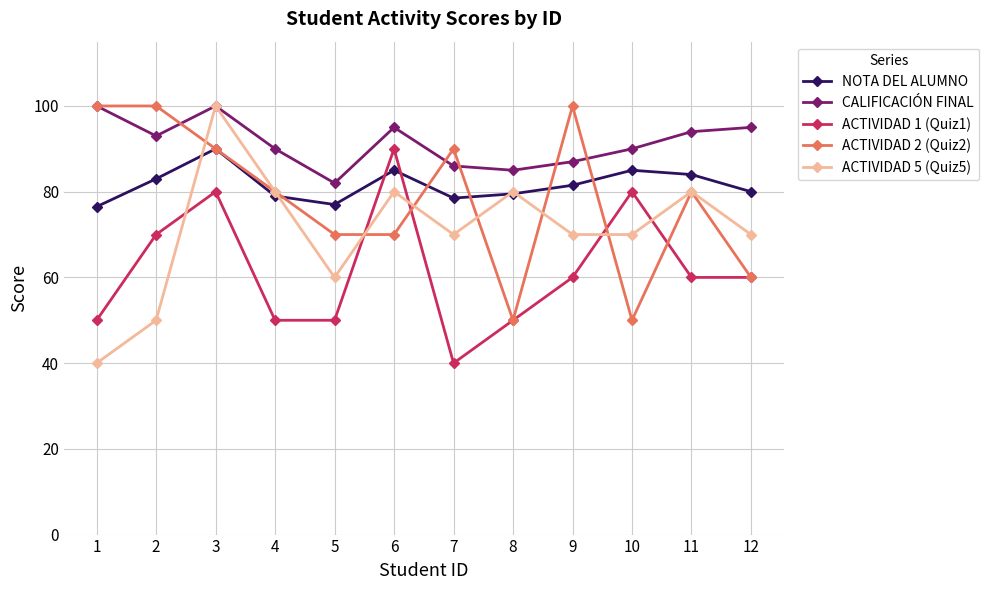

Reading left to right, what are all the values shown in this chart?

NOTA DEL ALUMNO: 76.5	83.0	90.0	79.0	77.0	85.0	78.5	79.5	81.5	85.0	84.0	80.0
CALIFICACIÓN FINAL: 100.0	93.0	100.0	90.0	82.0	95.0	86.0	85.0	87.0	90.0	94.0	95.0
ACTIVIDAD 1 (Quiz1): 50.0	70.0	80.0	50.0	50.0	90.0	40.0	50.0	60.0	80.0	60.0	60.0
ACTIVIDAD 2 (Quiz2): 100.0	100.0	90.0	80.0	70.0	70.0	90.0	50.0	100.0	50.0	80.0	60.0
ACTIVIDAD 5 (Quiz5): 40.0	50.0	100.0	80.0	60.0	80.0	70.0	80.0	70.0	70.0	80.0	70.0